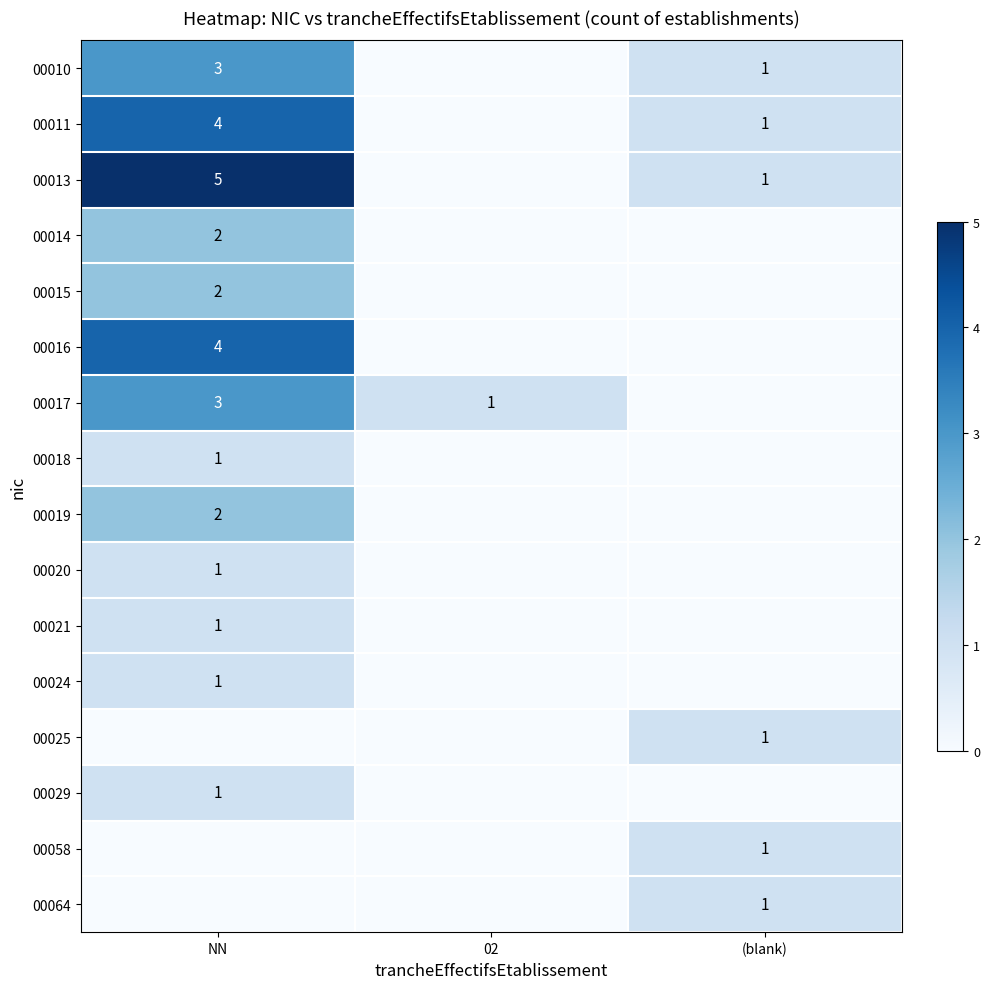

How many distinct data groups are displayed?

16